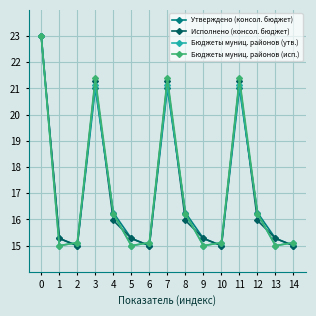

What are all the series names shown in the legend?

Утверждено (консол. бюджет), Исполнено (консол. бюджет), Бюджеты муниц. районов (утв.), Бюджеты муниц. районов (исп.)